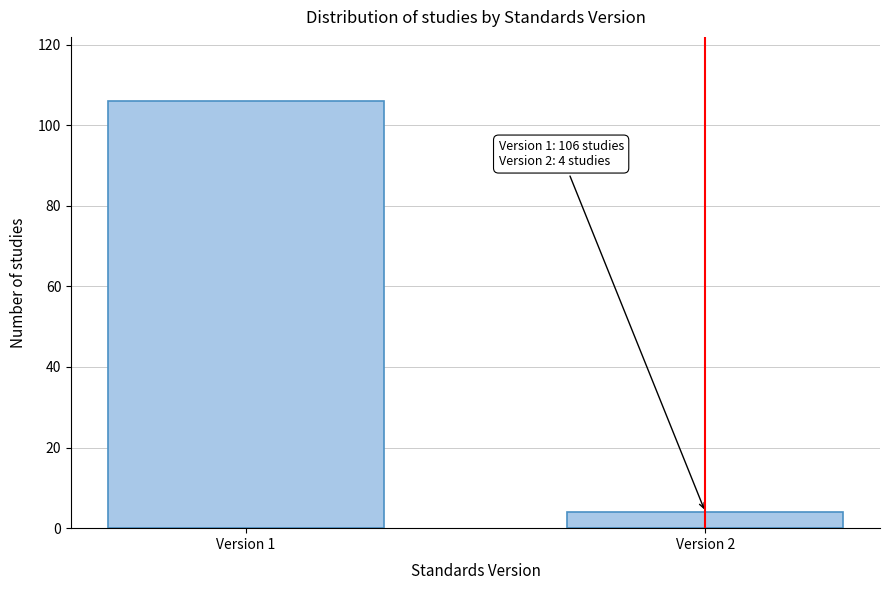

Reading right to left, transcribe all the data shown in this chart.

4	106